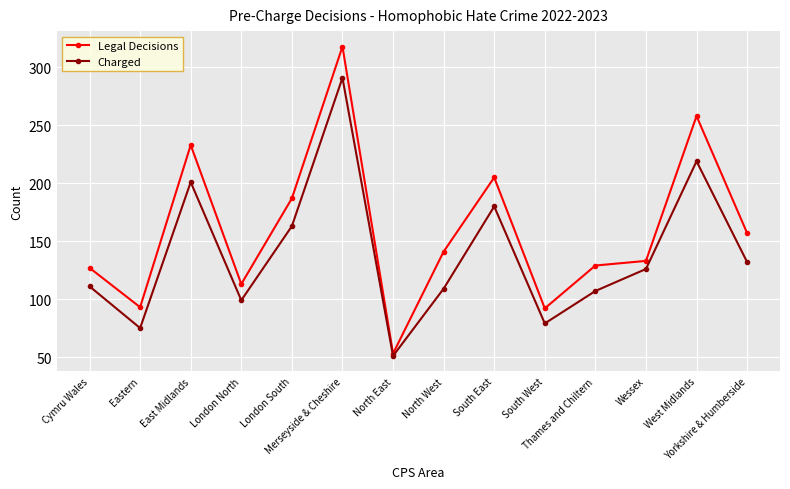

Which category has the highest value across all series?

Merseyside & Cheshire